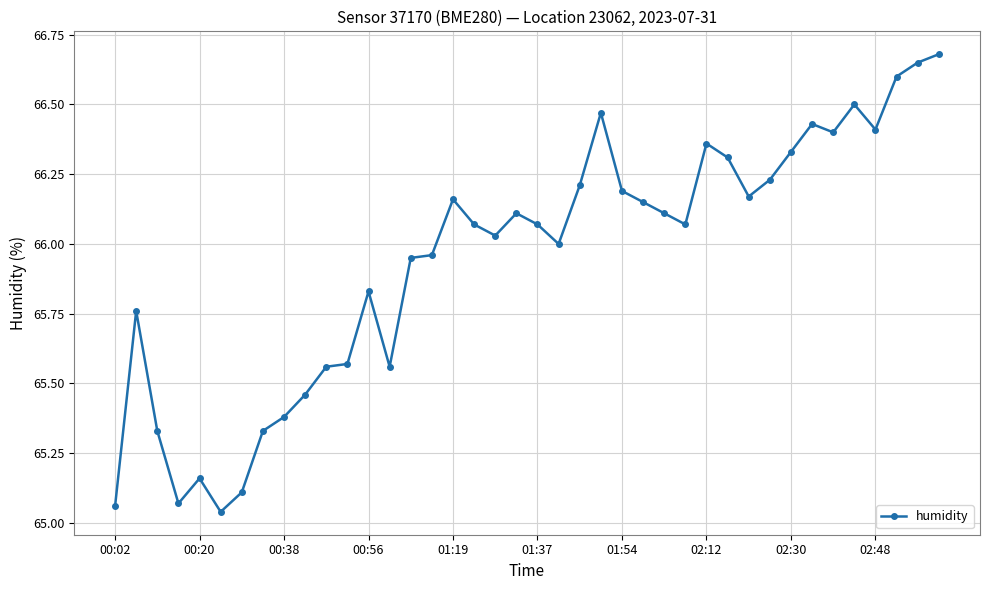

True or false: there are more than 1 points higher than both neighbors.

True